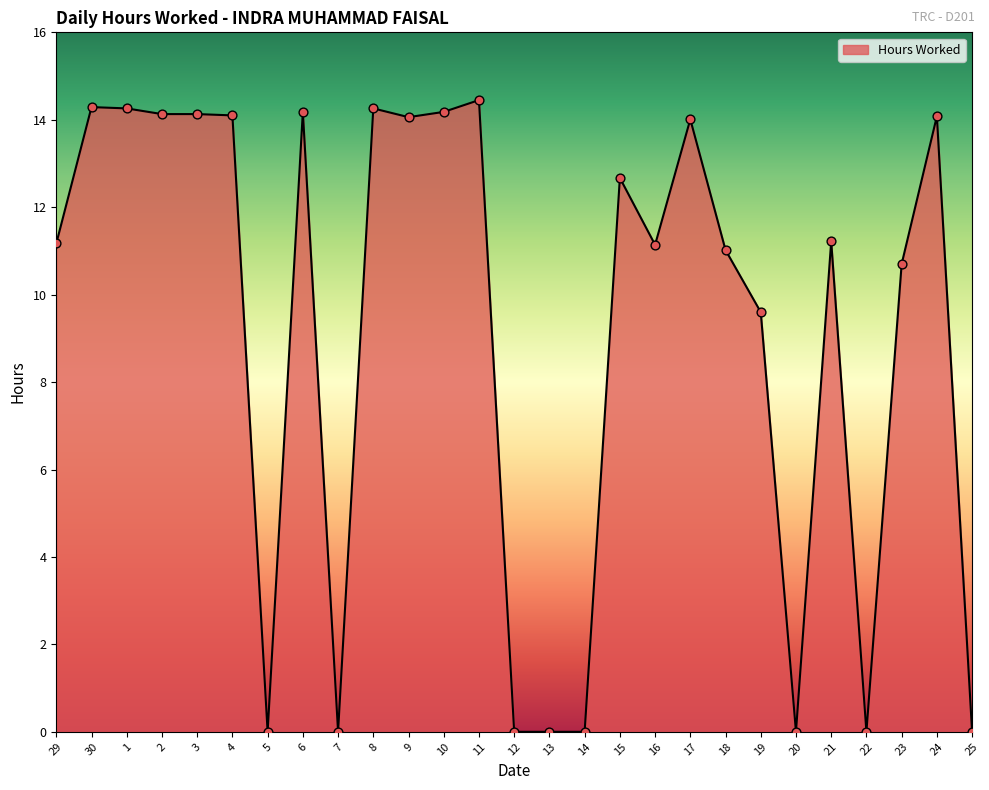

Approximately how many times larger is the value at 8 compared to 9?

1.0